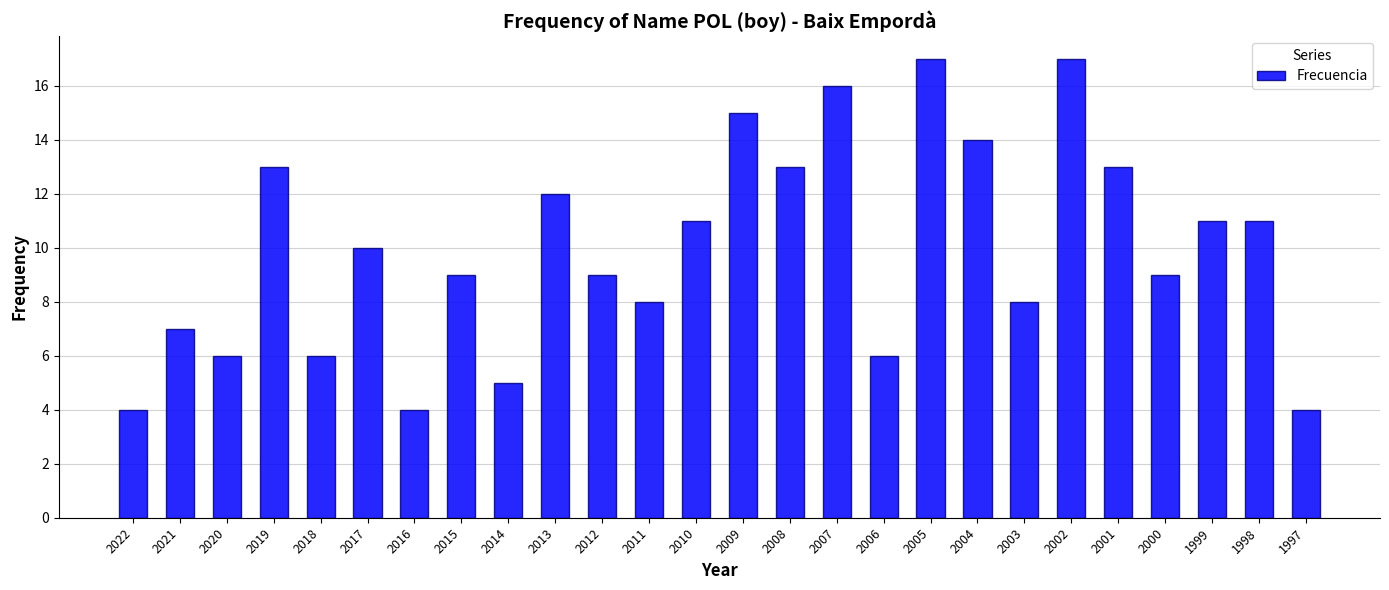

What is the change in value from 2012 to 2005?

+8